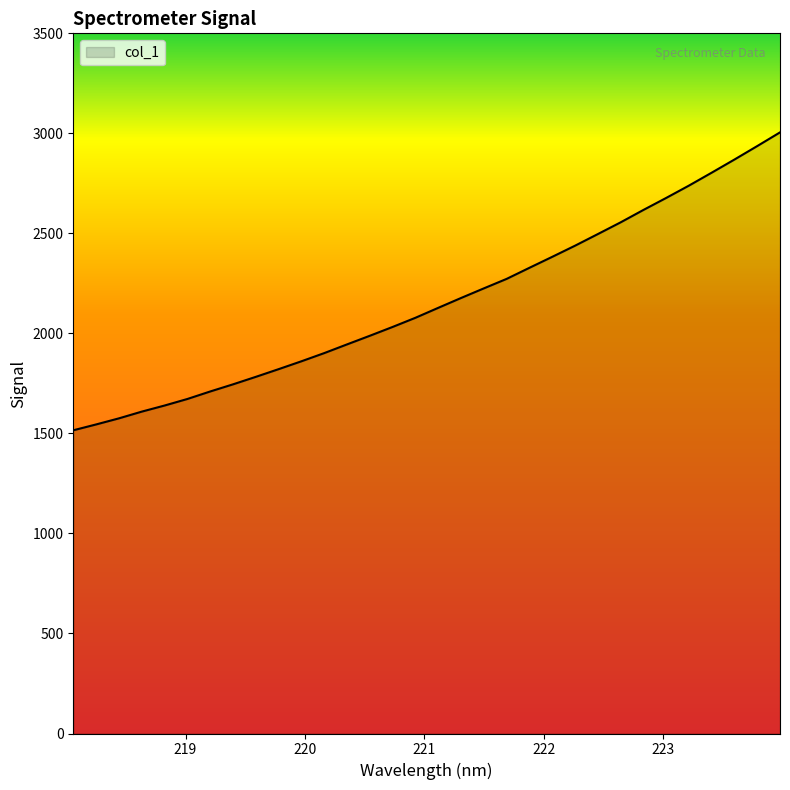

What is the minimum value shown in the chart?

1515.7